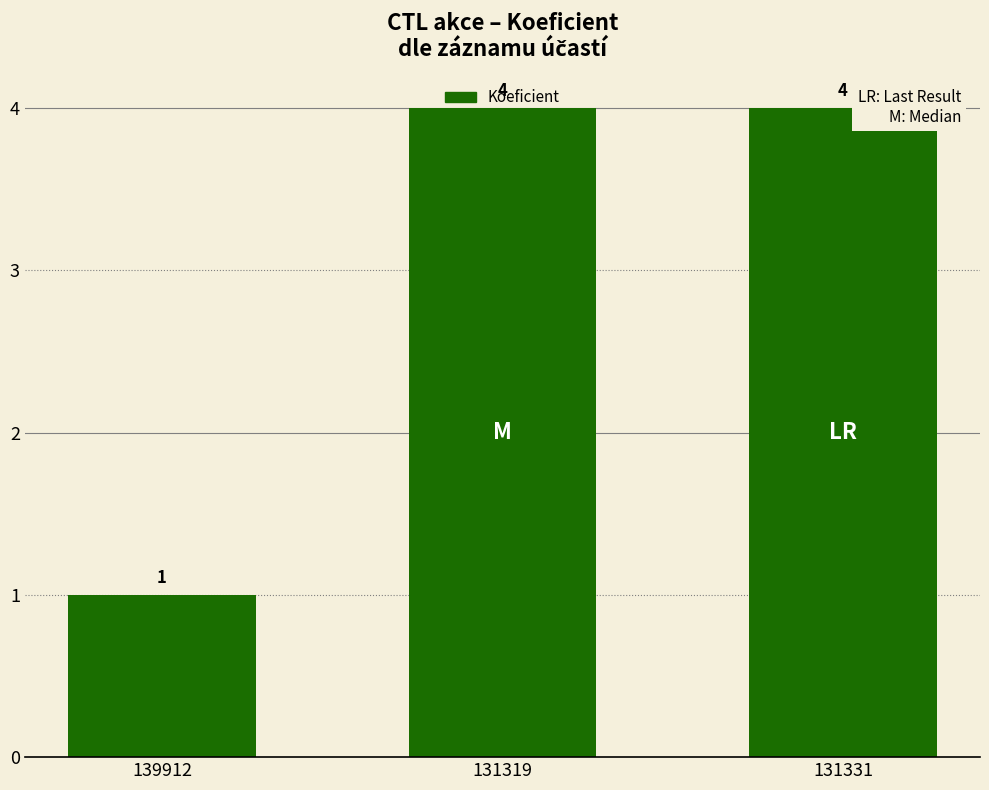

Which label corresponds to the smallest value in the chart?

139912